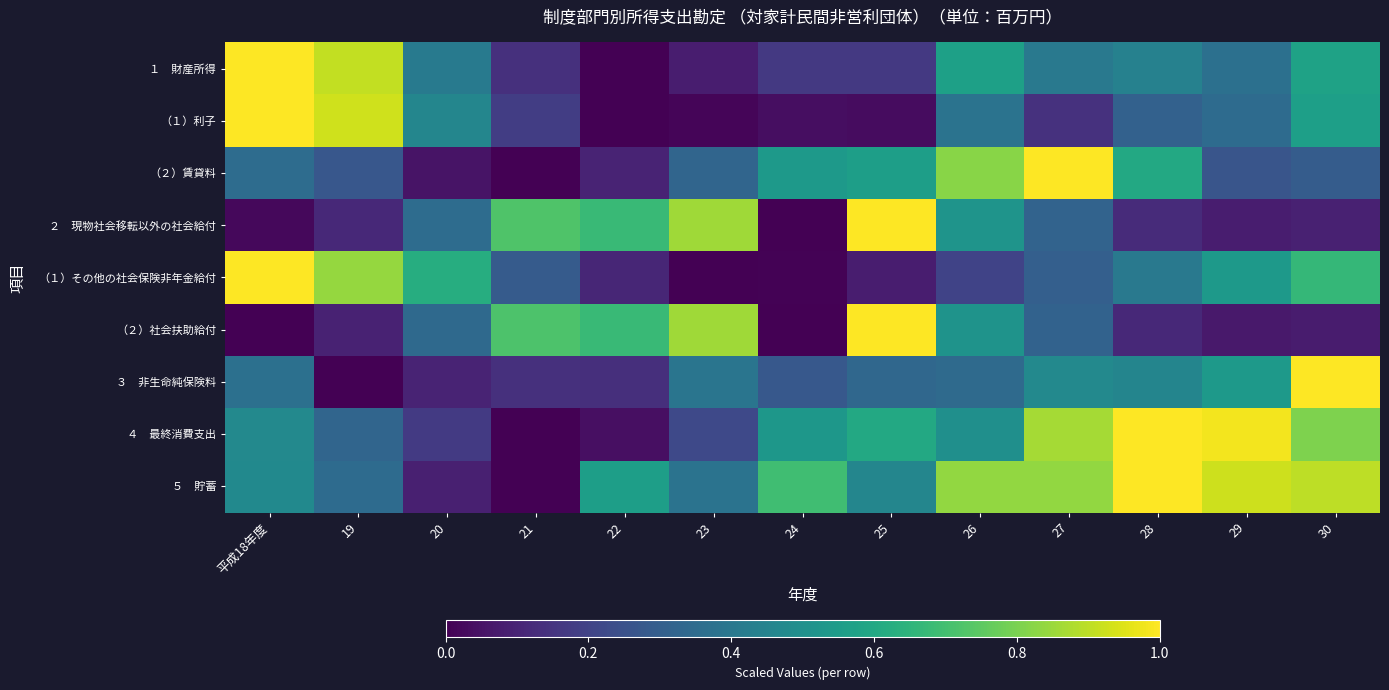

At 19, list the series in order from smallest to largest.

３ 非生命純保険料, （２）社会扶助給付, ２ 現物社会移転以外の社会給付, （２）賃貸料, ４ 最終消費支出, ５ 貯蓄, （１）その他の社会保険非年金給付, １ 財産所得, （１）利子